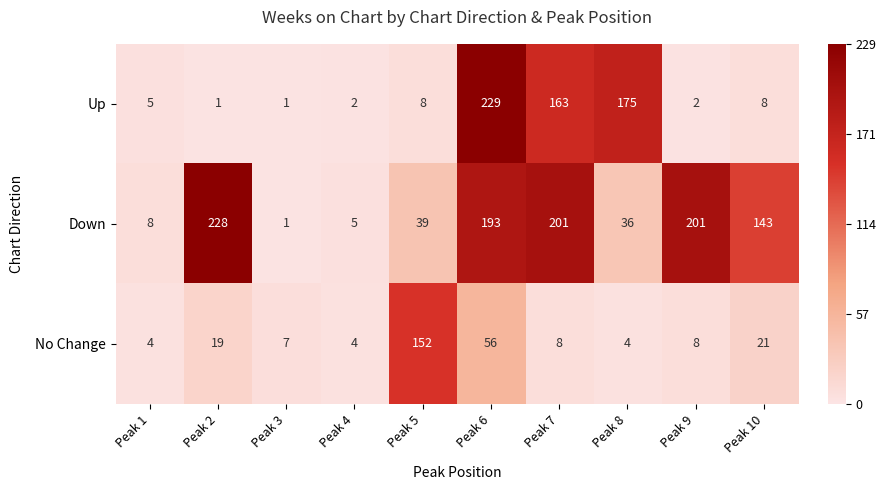

Rank the series by their maximum value, from highest to lowest.

Up, Down, No Change